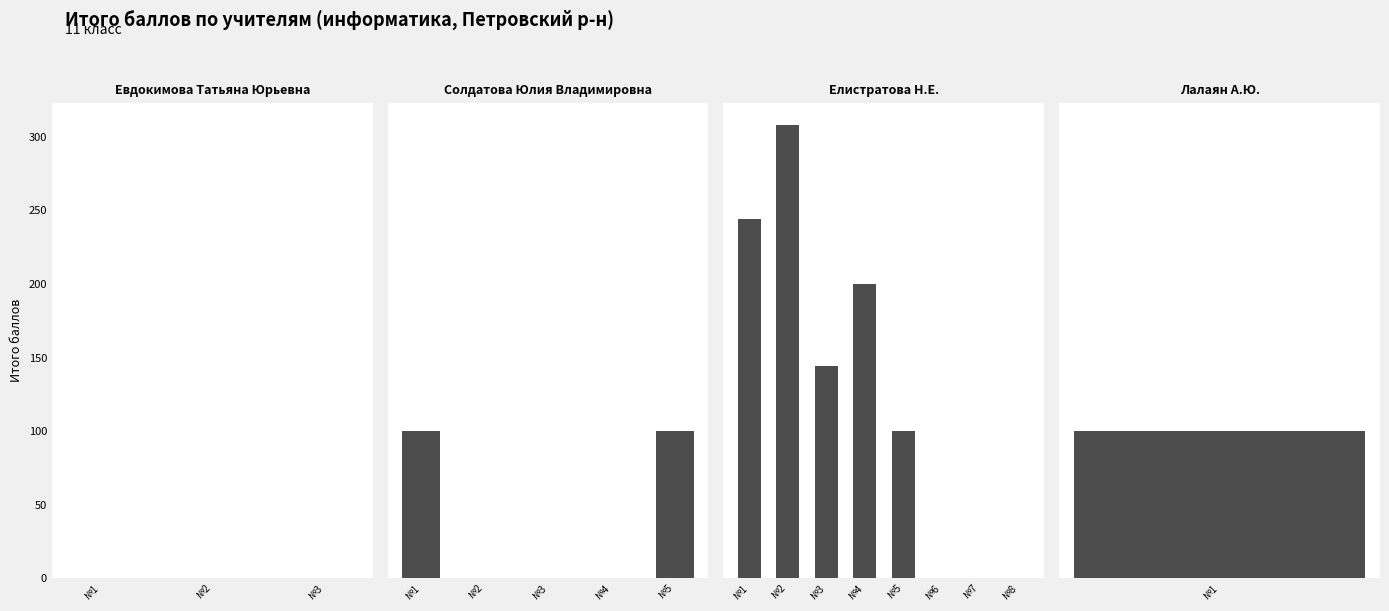

The Итого series shows 0 at Солдатова Юлия Владимировна. True or false?

True